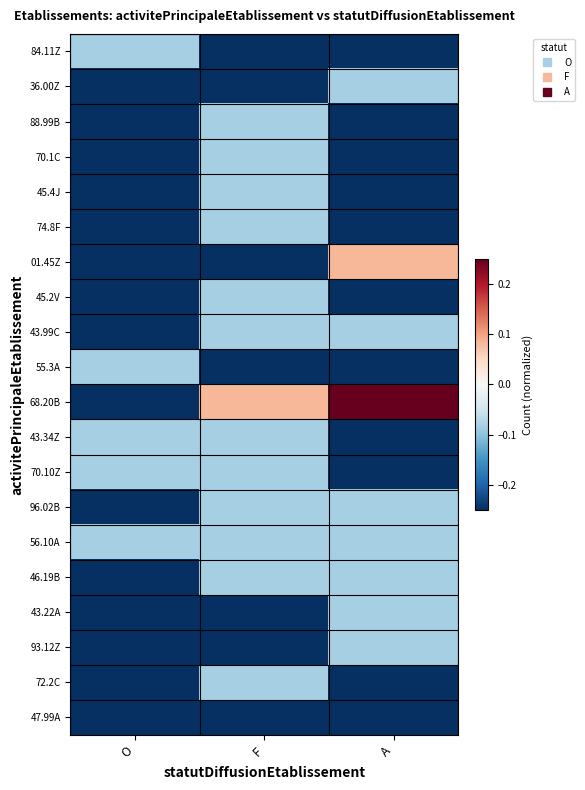

Between O and F, which series saw the biggest shift?

68.20B